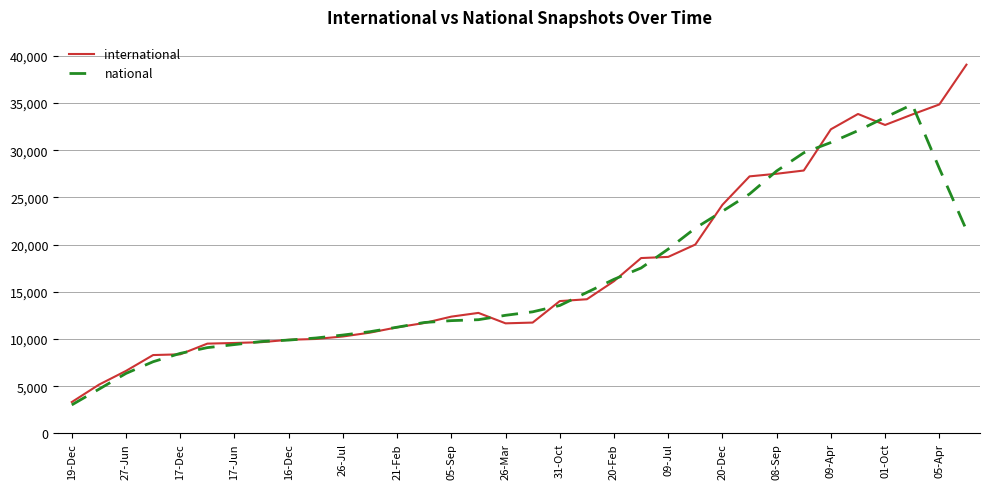

List the series in order of their peak value, highest first.

international, national